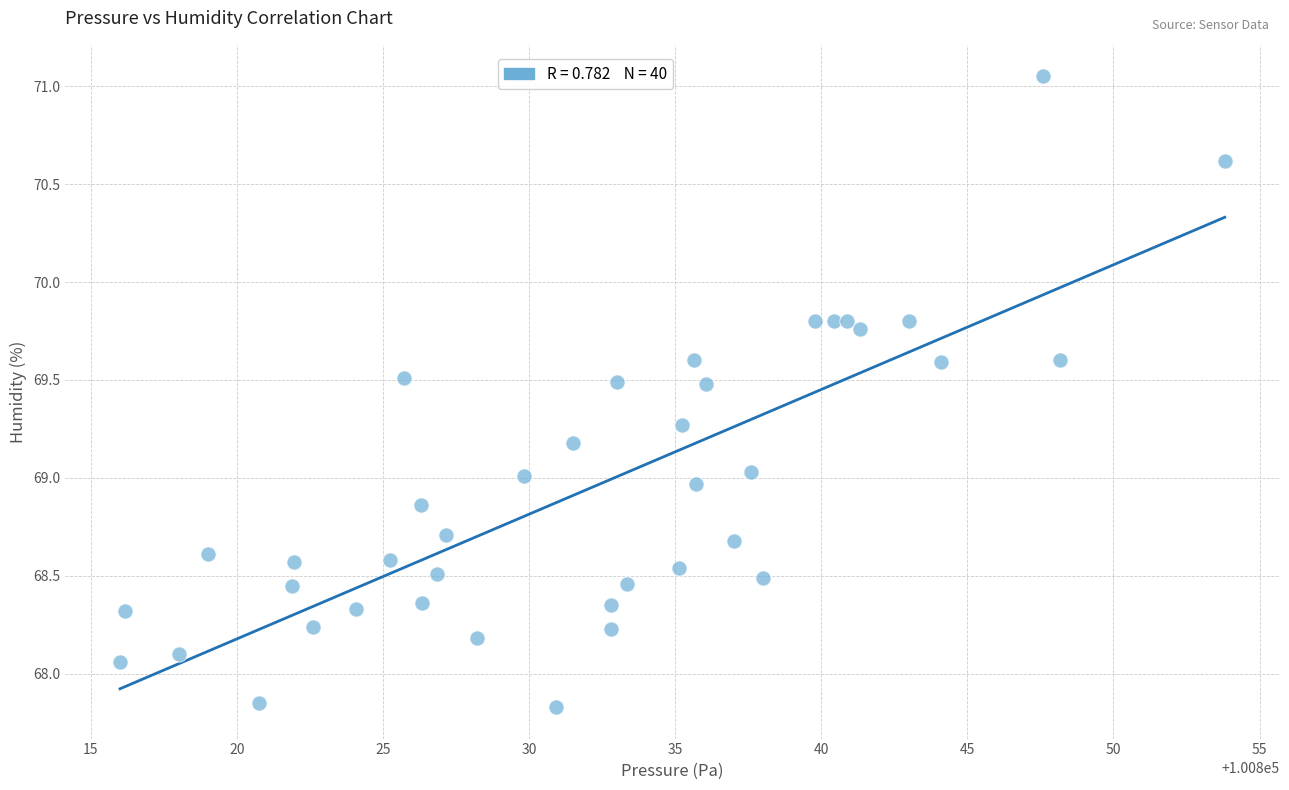

What is the range of Y values (max minus min)?

3.2